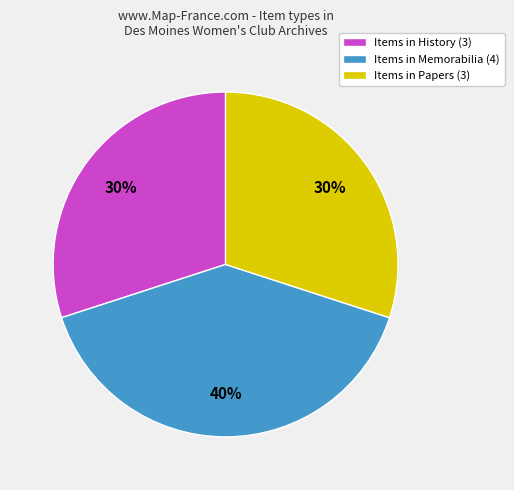

What percentage is the Items in History (3) slice, to the nearest percent?

30%